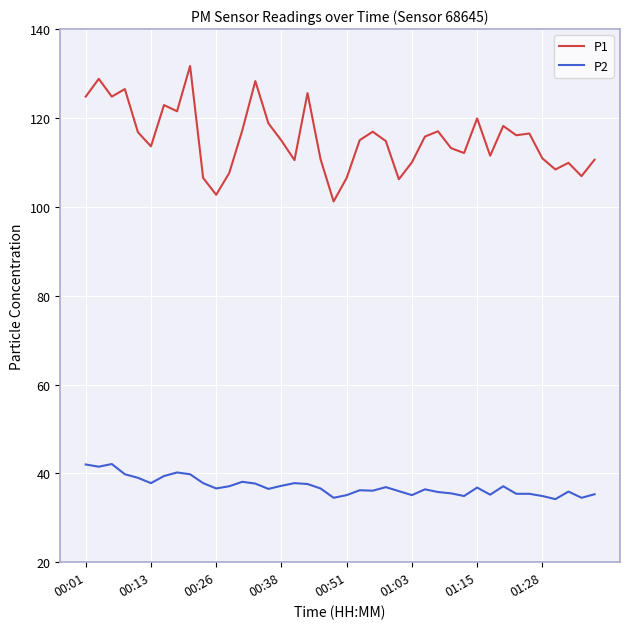

Which series has the largest total across all categories?

P1